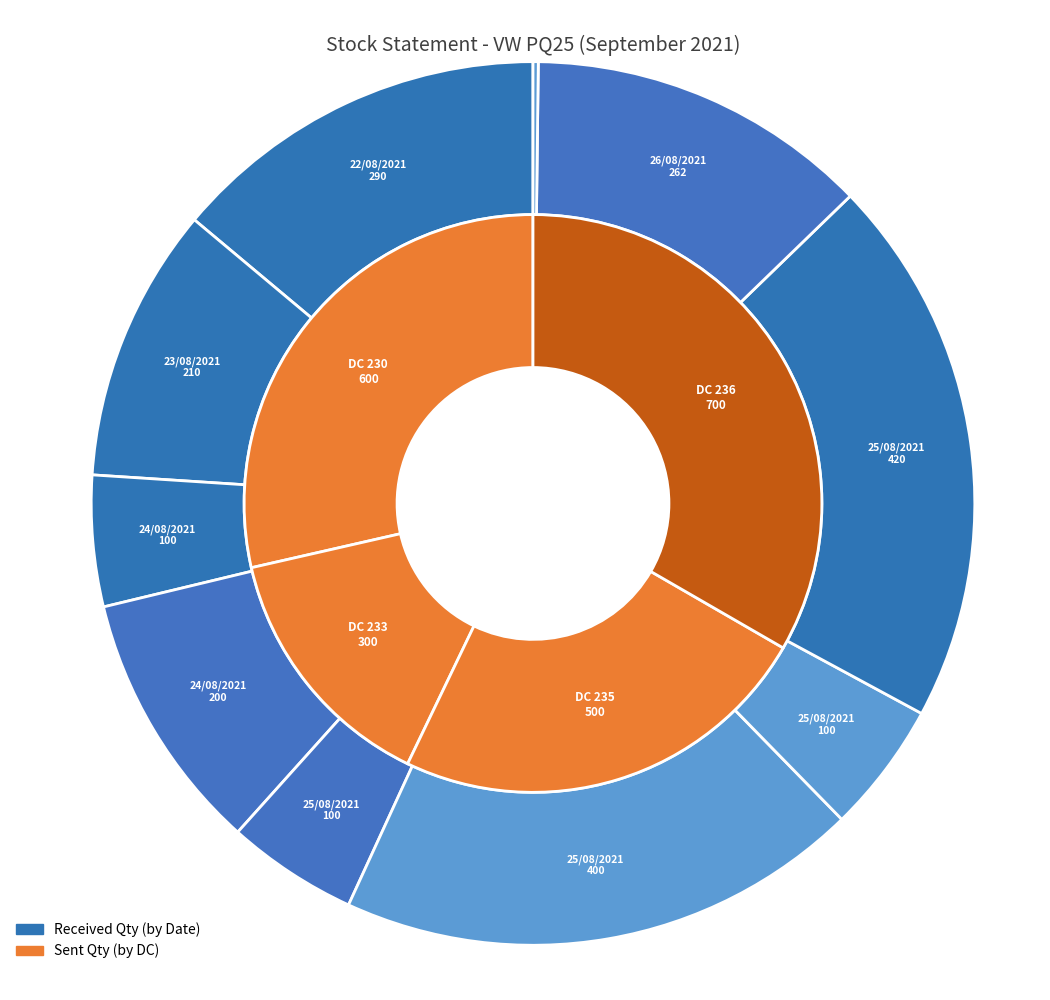

Count the number of slices in the pie.

10